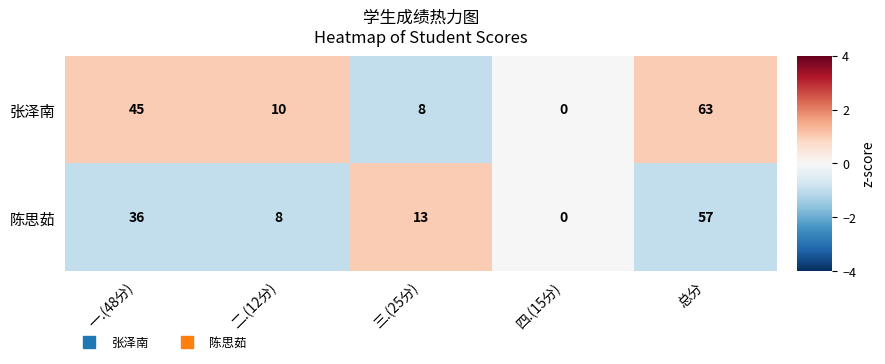

What is the difference between the highest and lowest values at 总分?

6